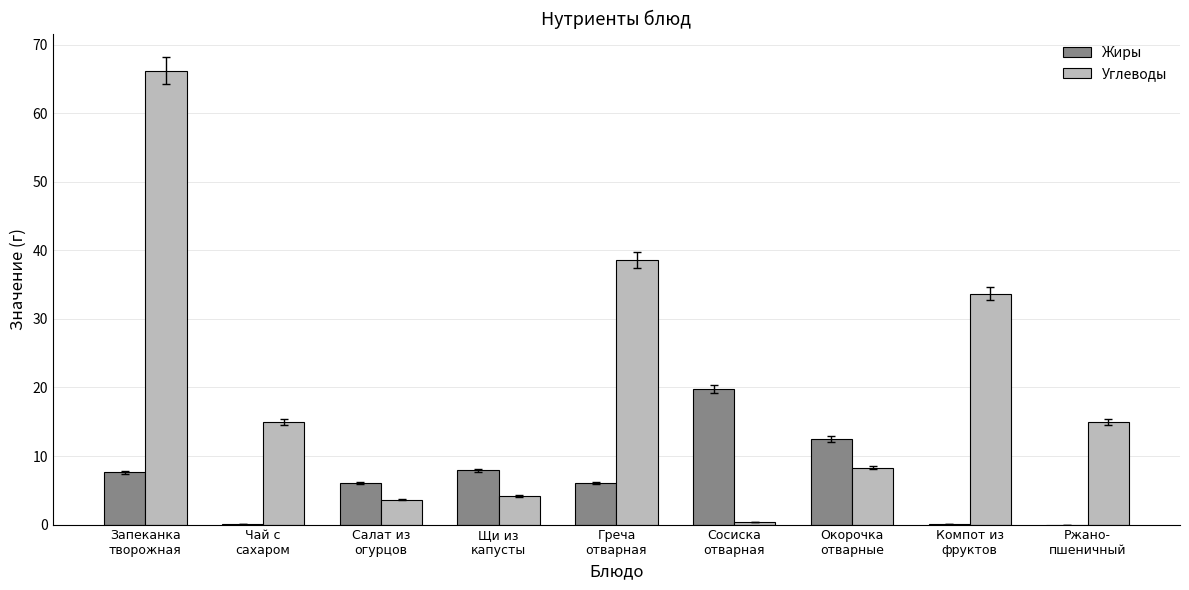

True or false: Жиры has a value of 4.6 at Запеканка
творожная.

False